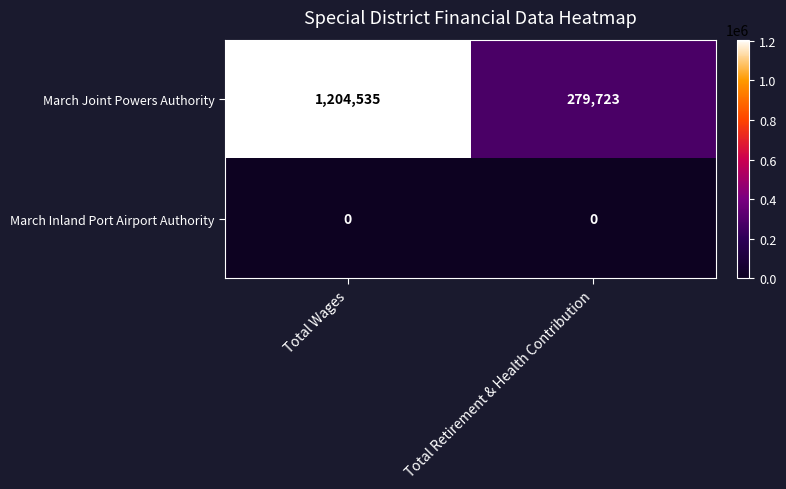

At how many categories does at least one series exceed 712120?

1